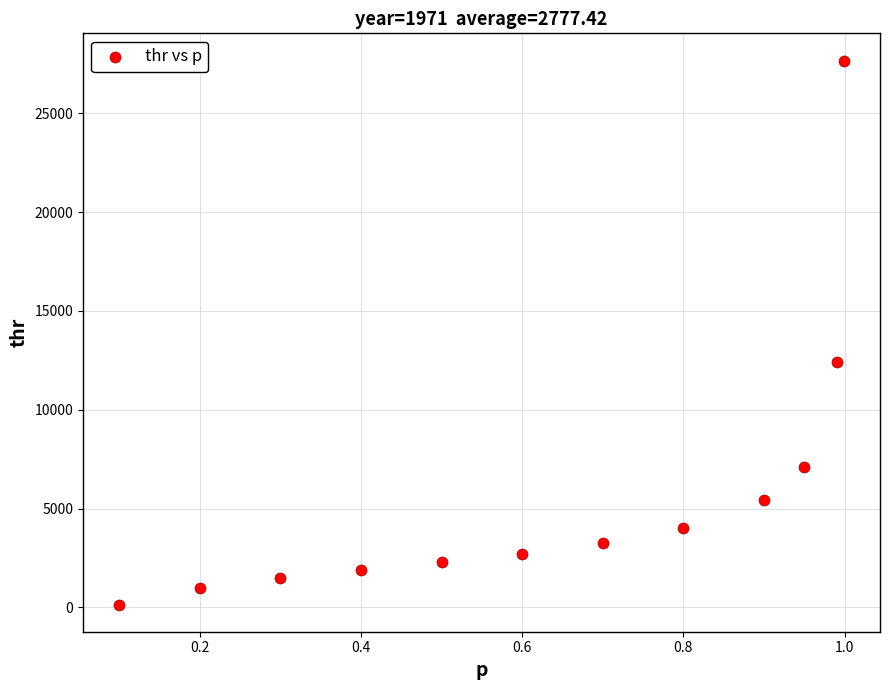

What Y value in the scatter plot is closest to 13904?

12429.1